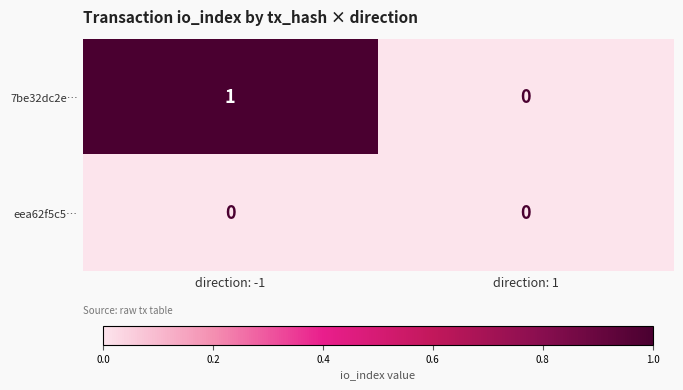

List the labels in order of 7be32dc2e… value, largest first.

direction: -1, direction: 1